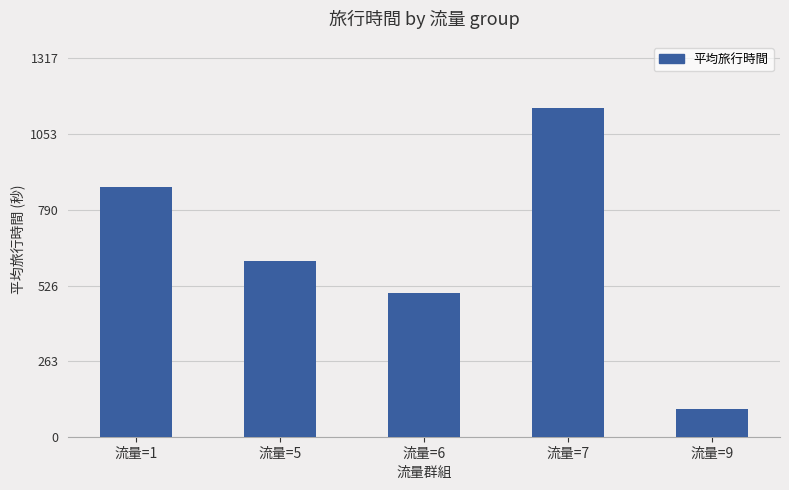

How many data points are less than 611?

2